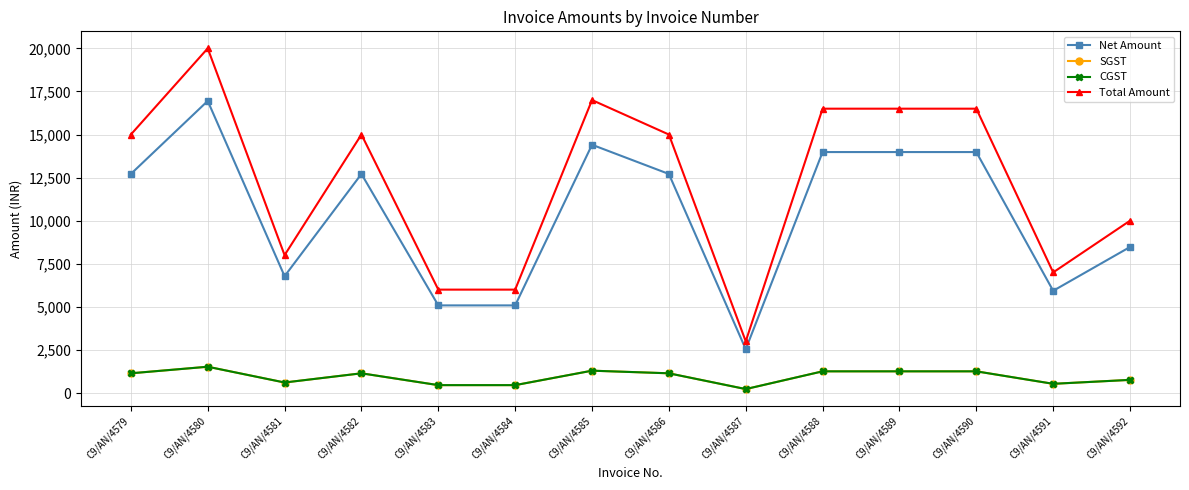

Where does the SGST series first go above 1144?

C9/AN/4579